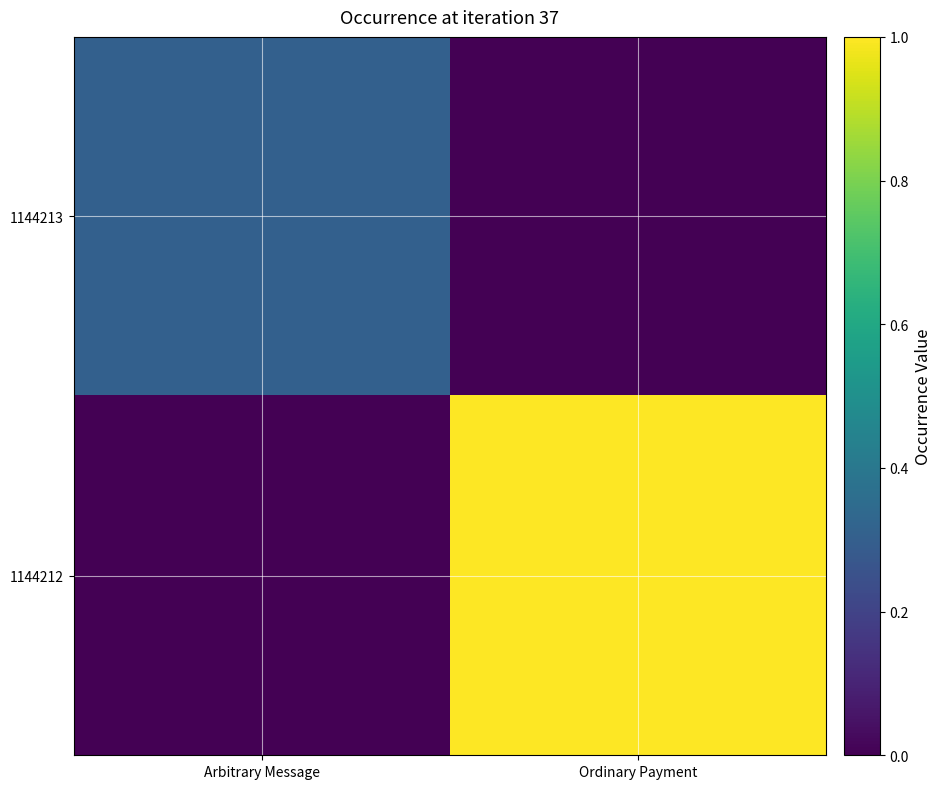

At Ordinary Payment, list the series in order from smallest to largest.

1144213, 1144212